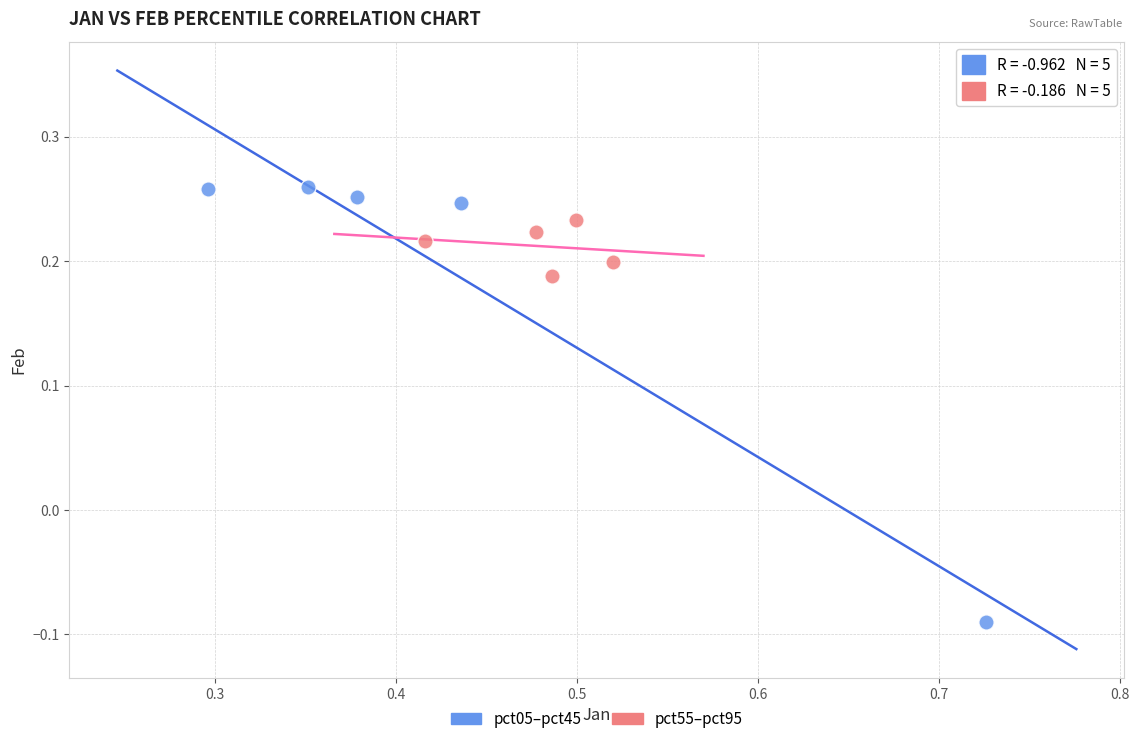

Which series contains the highest Y value?

pct05–pct45